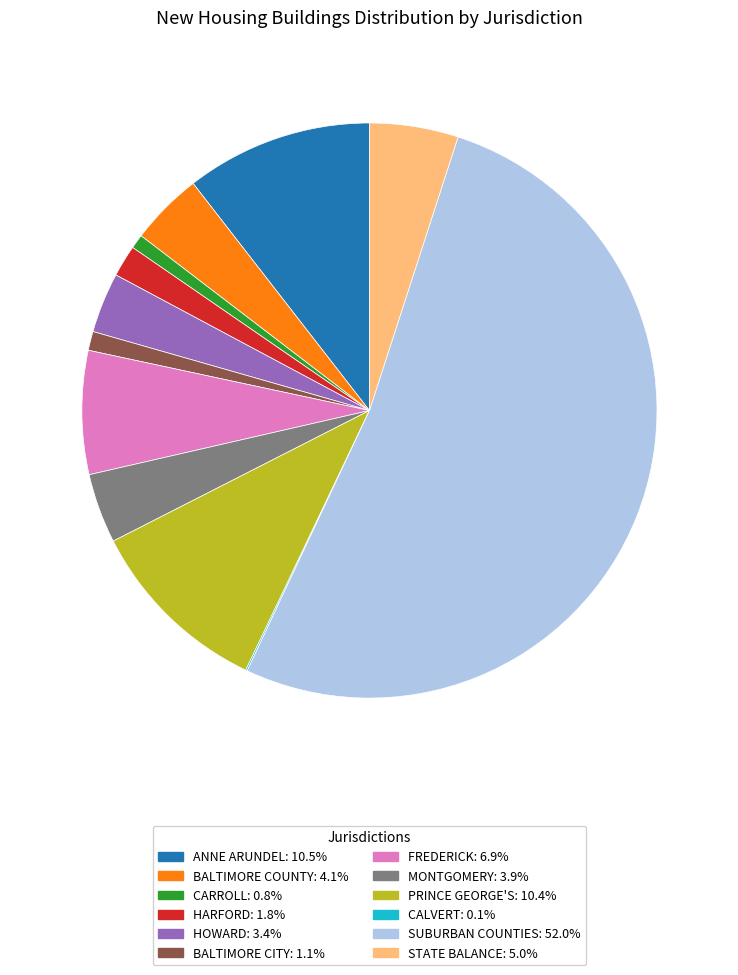

Do HARFORD and BALTIMORE CITY together represent more than half of the pie?

No